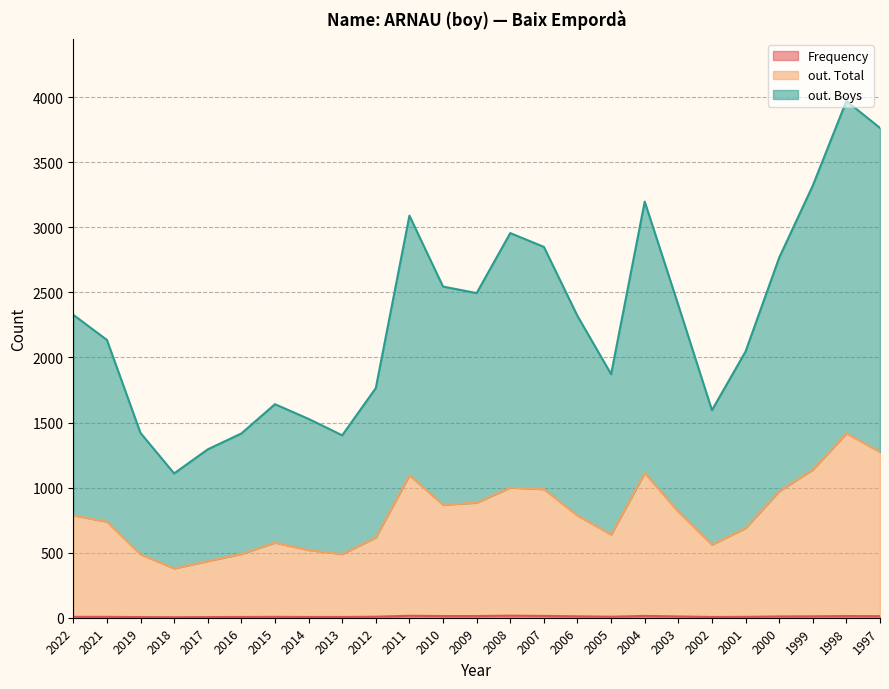

What is the value of the Frequency point at the 10th from the left?

8